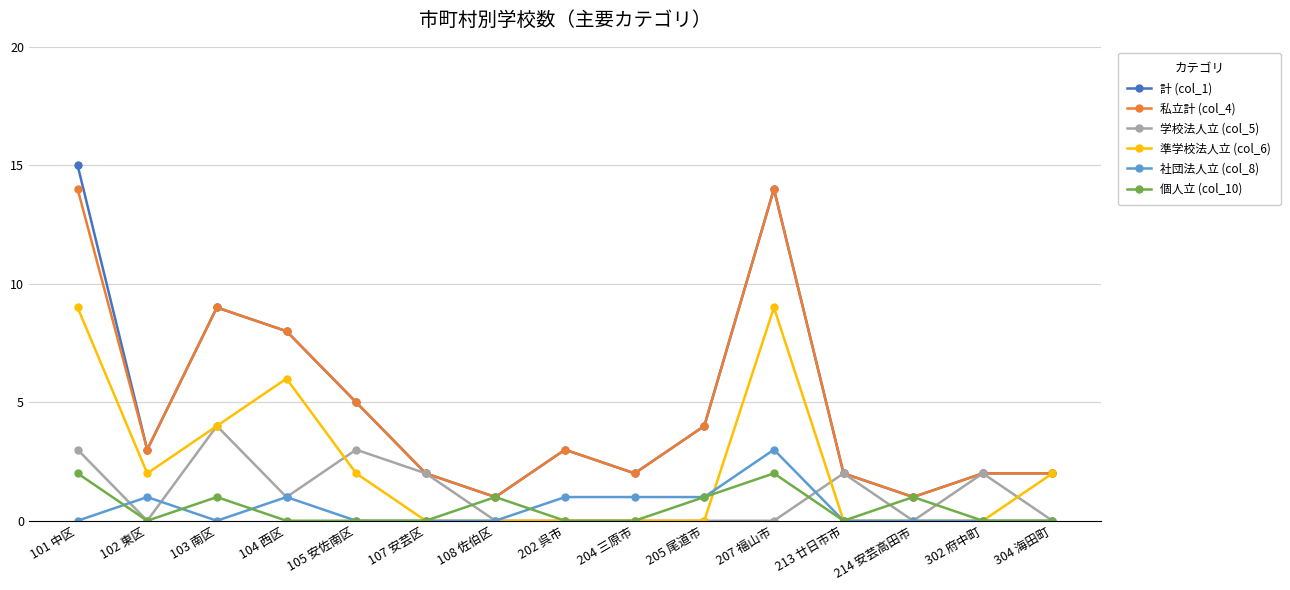

What is the maximum value shown in the chart?

15